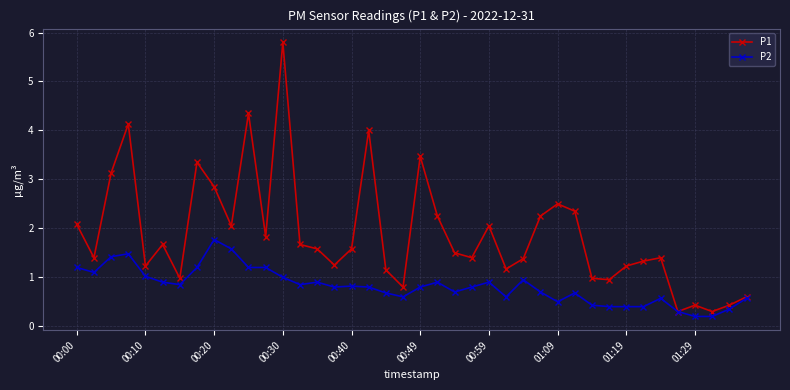

True or false: P2 has more than 0 points higher than both neighbors.

True